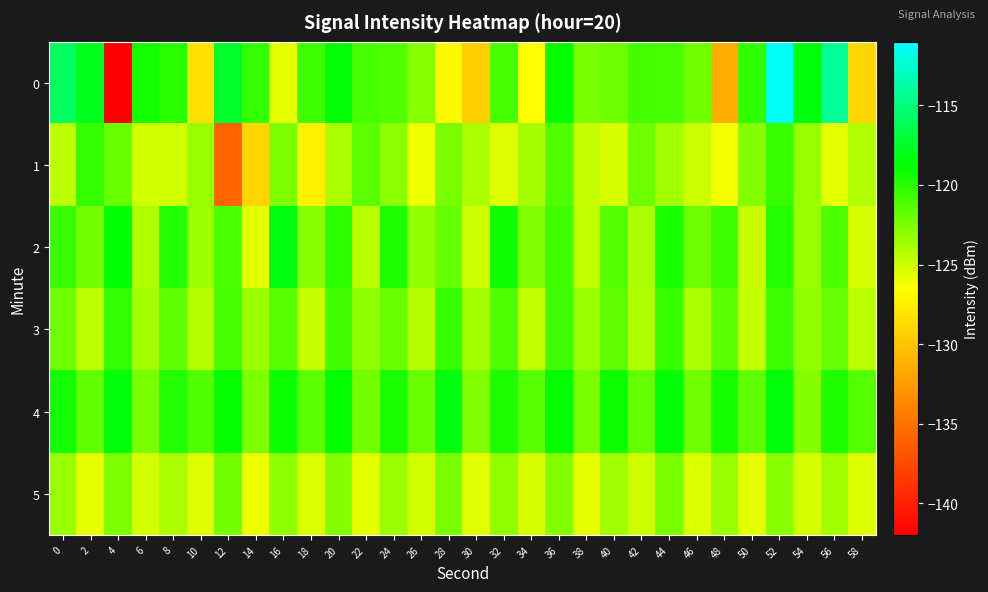

What is the maximum value shown in the chart?

-111.3